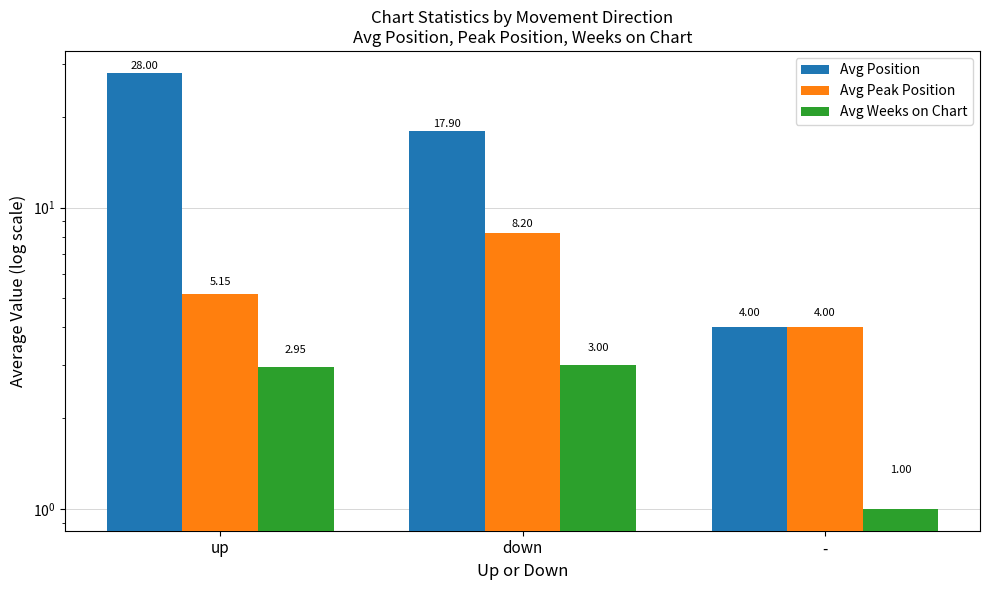

List the labels in order of Avg Peak Position value, largest first.

down, up, -